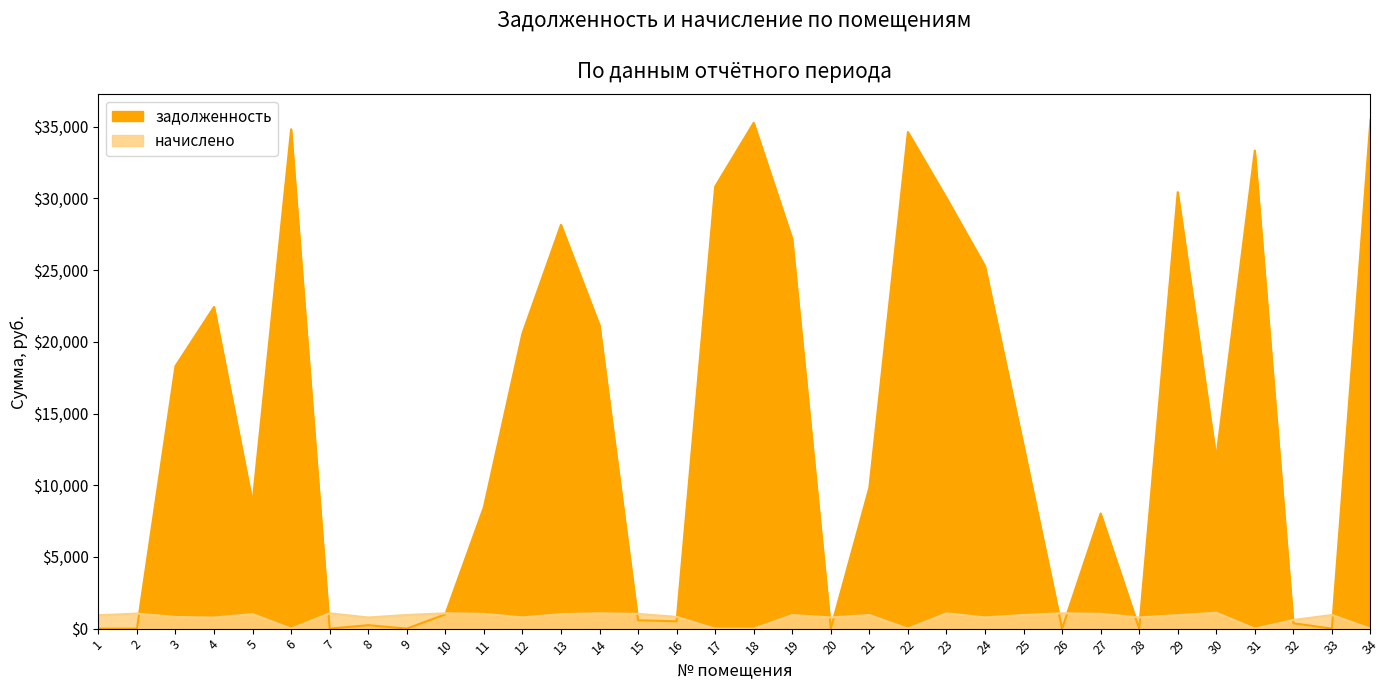

Is it true that the value at 20 is 0.0?

True